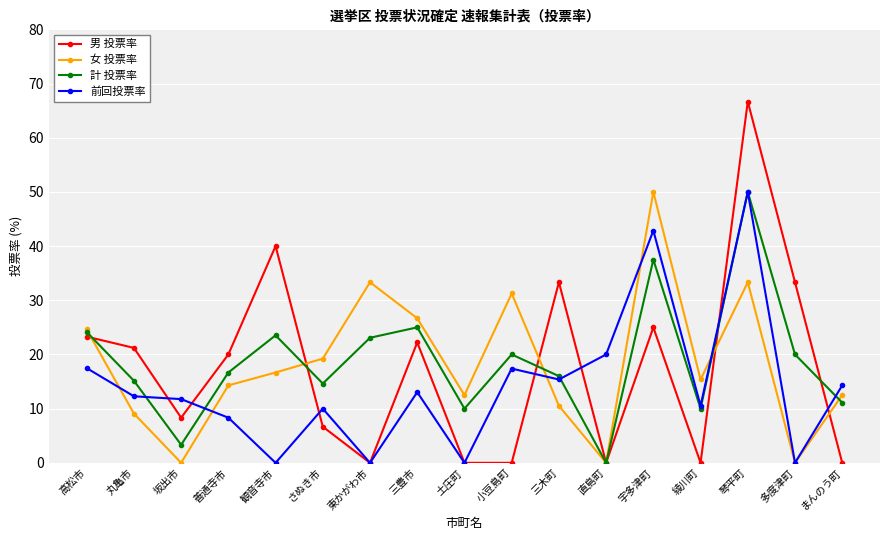

Which series changed the most between 三豊市 and 土庄町?

男 投票率